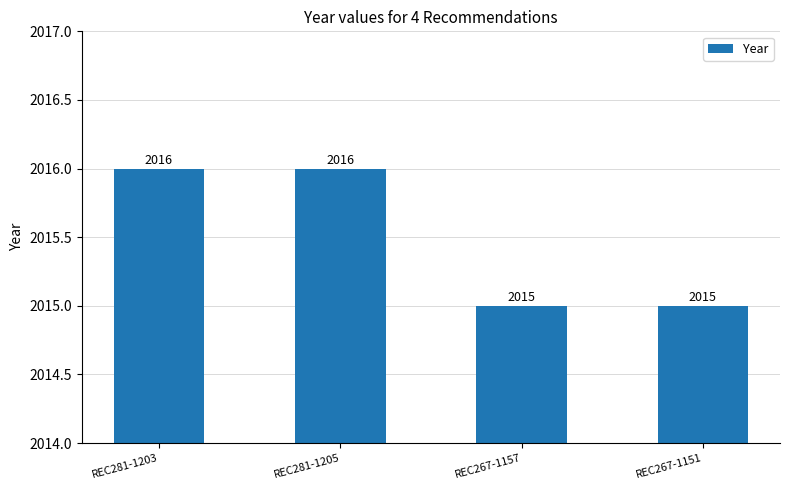

True or false: the data shows 1111 at REC281-1203.

False